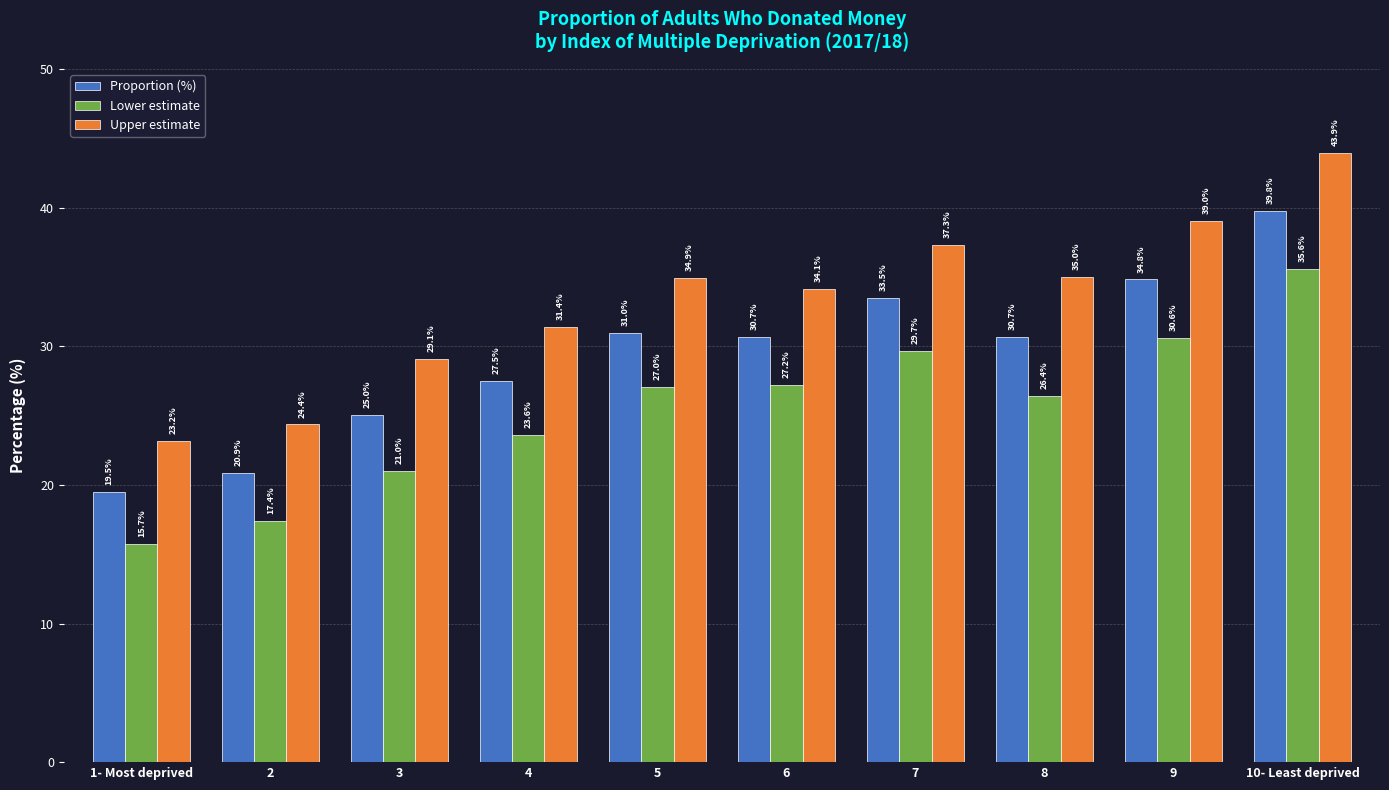

Is the value of Proportion (%) at 7 greater than the value of Upper estimate at 7?

No